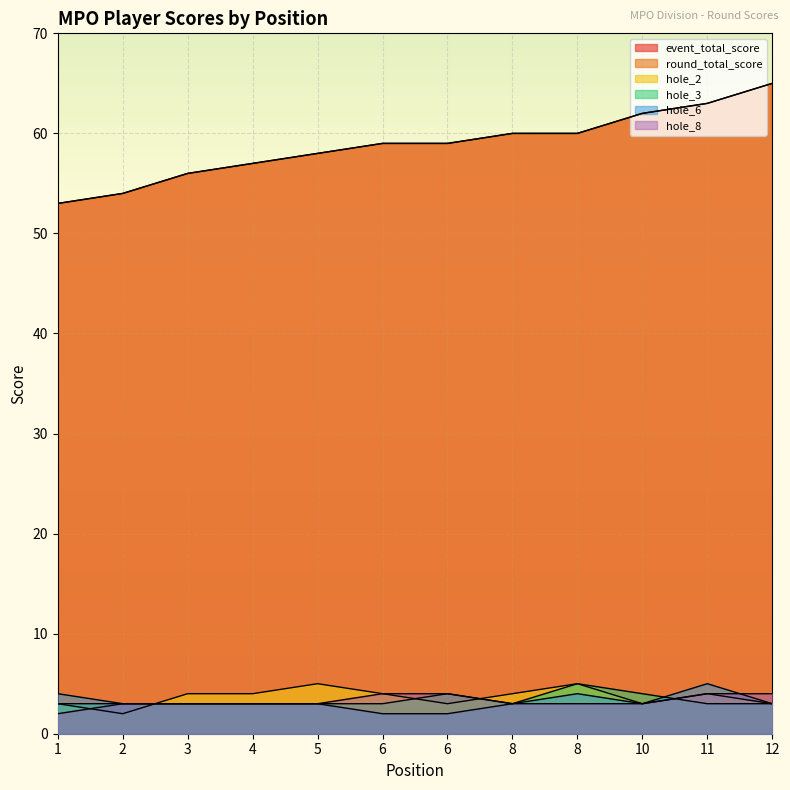

True or false: hole_8 has a value of 6 at 6.

False